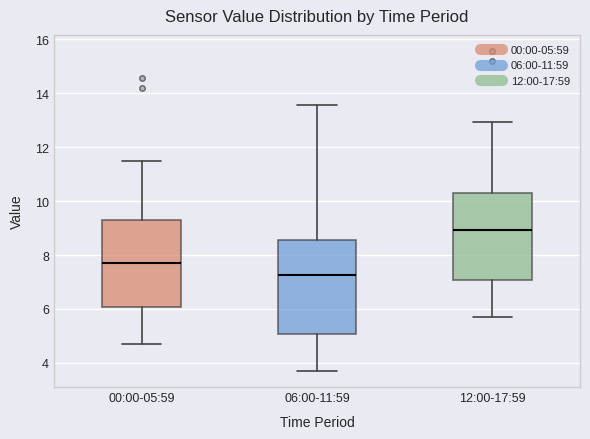

Reading left to right, transcribe this box plot: for each box, give where its median line is, the range the box spans, and where its two whiskers end, as read against the y-axis. The values are not printed on the chart, so give them approximately, as read against the axis.

00:00-05:59: median 7.8, box 6.0 to 9.4, whiskers 4.8 to 11.6
06:00-11:59: median 7.2, box 5.0 to 8.6, whiskers 3.8 to 13.6
12:00-17:59: median 9.0, box 7.0 to 10.4, whiskers 5.8 to 13.0